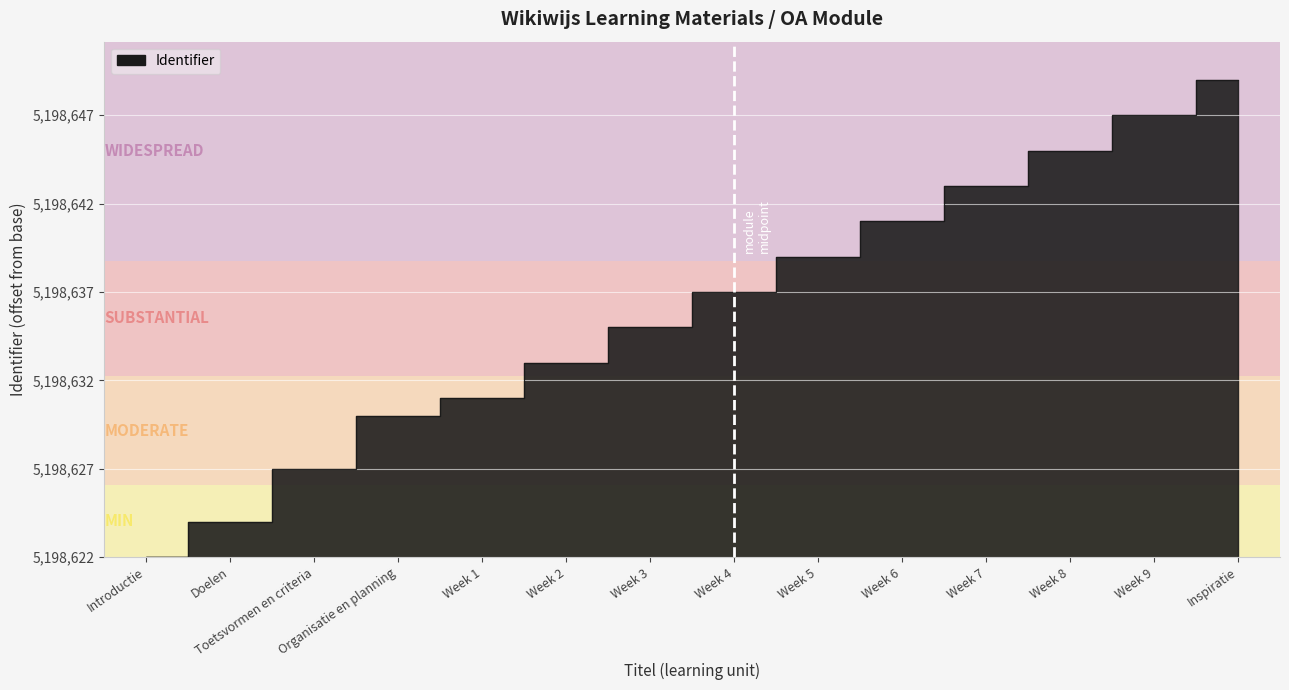

Rank the categories by value from highest to lowest.

Inspiratie, Week 9, Week 8, Week 7, Week 6, Week 5, Week 4, Week 3, Week 2, Week 1, Organisatie en planning, Toetsvormen en criteria, Doelen, Introductie